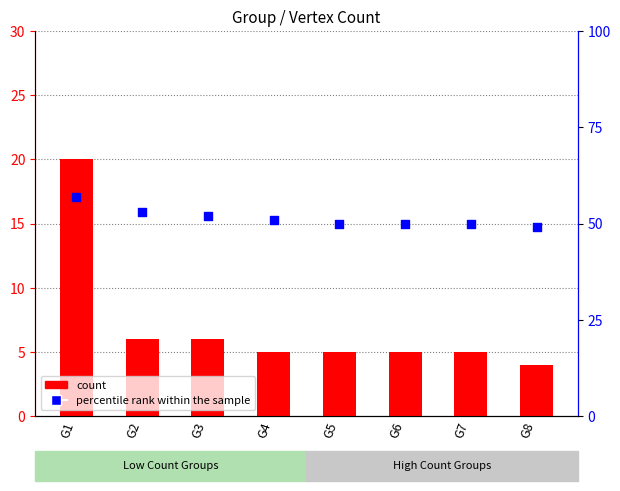

Which series contains the highest Y value?

percentile rank within the sample